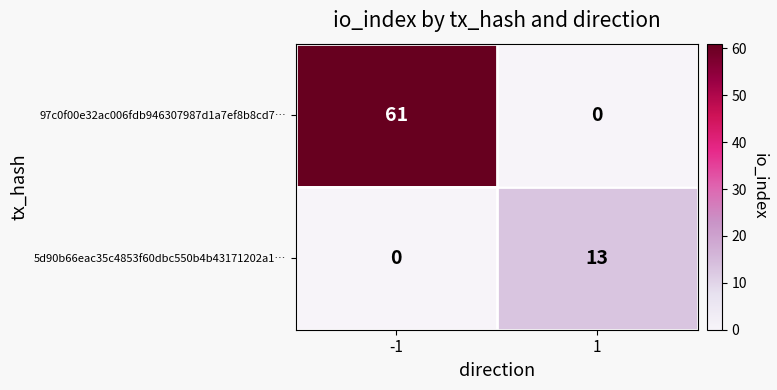

The value of 5d90b66eac35c4853f60dbc550b4b43171202a1… at 1 is 19. True or false?

False